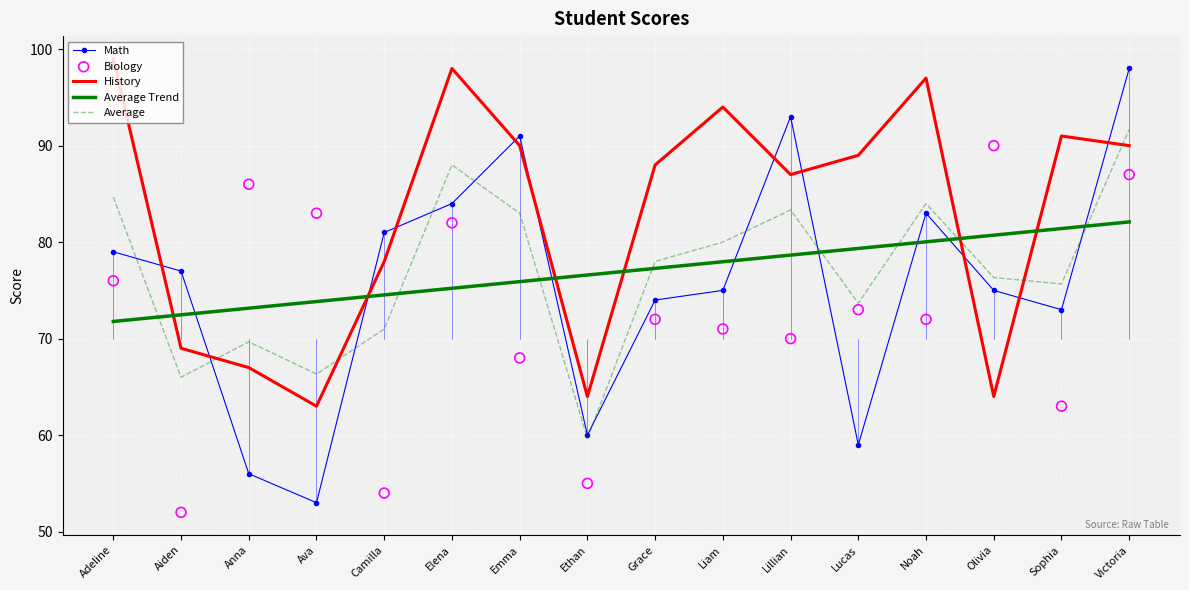

What are all the series names shown in the legend?

Math, History, Average Trend, Average, Biology